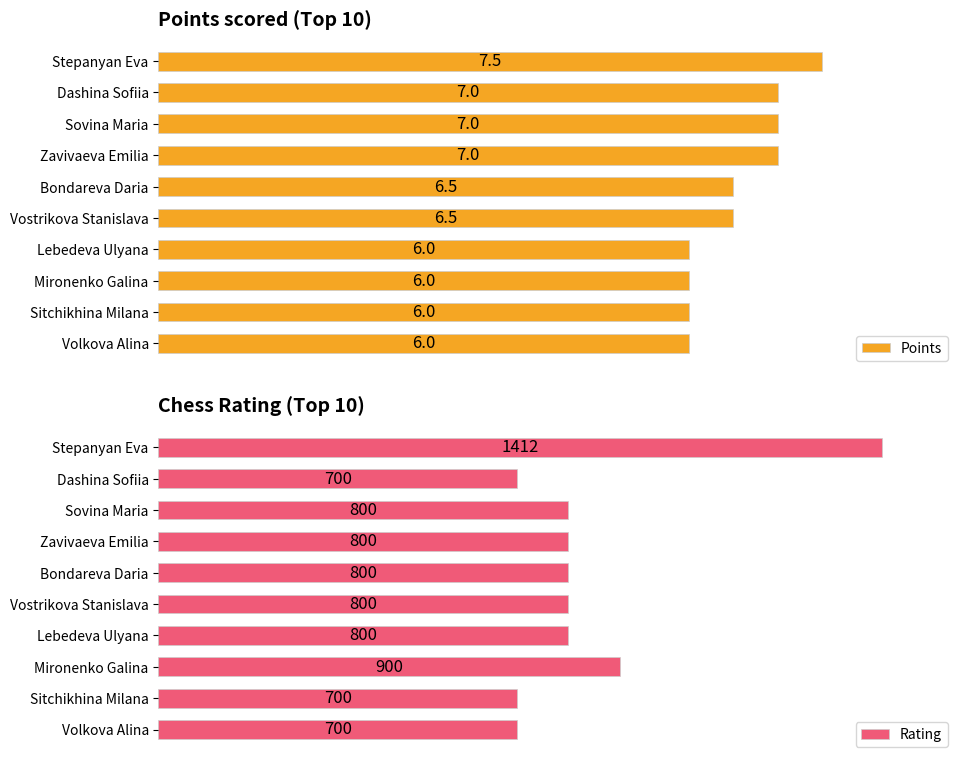

How many groups of bars are there?

10